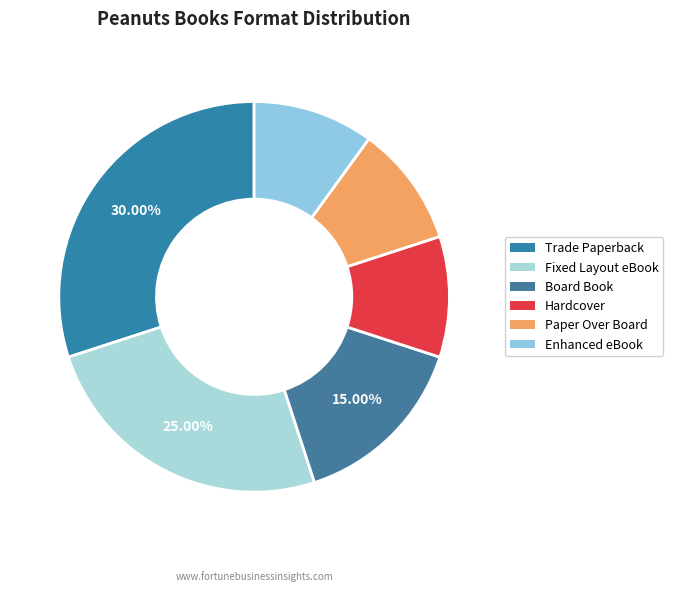

True or false: Trade Paperback accounts for 30% of the total.

True